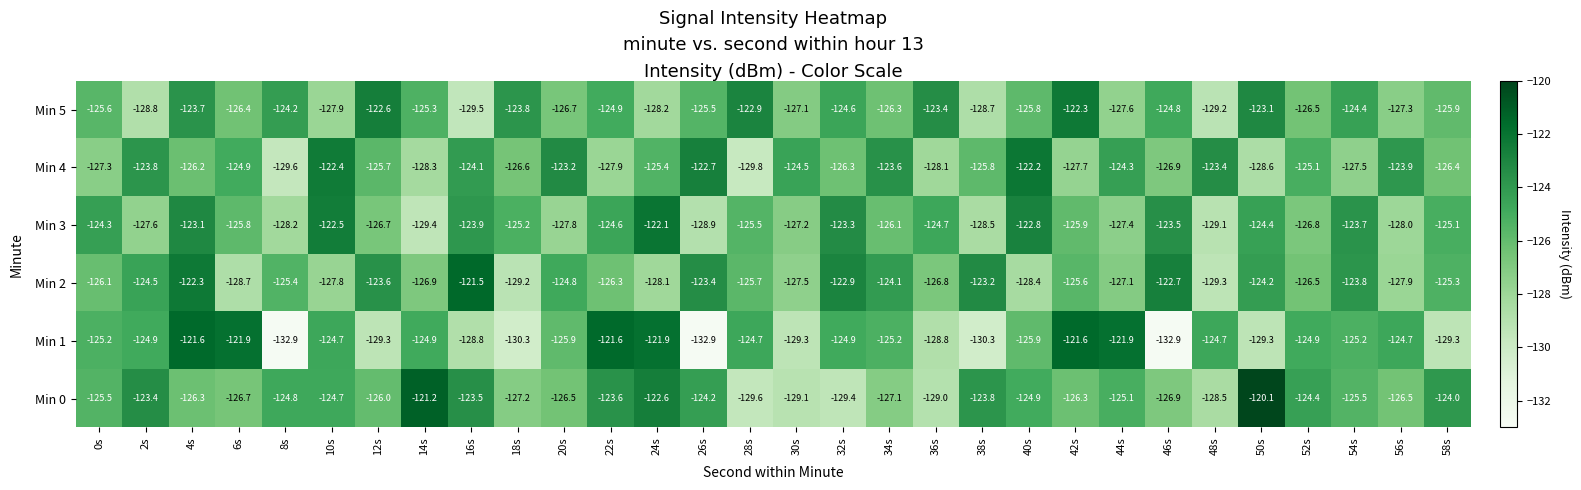

At which label does Min 2 reach its peak?

16s